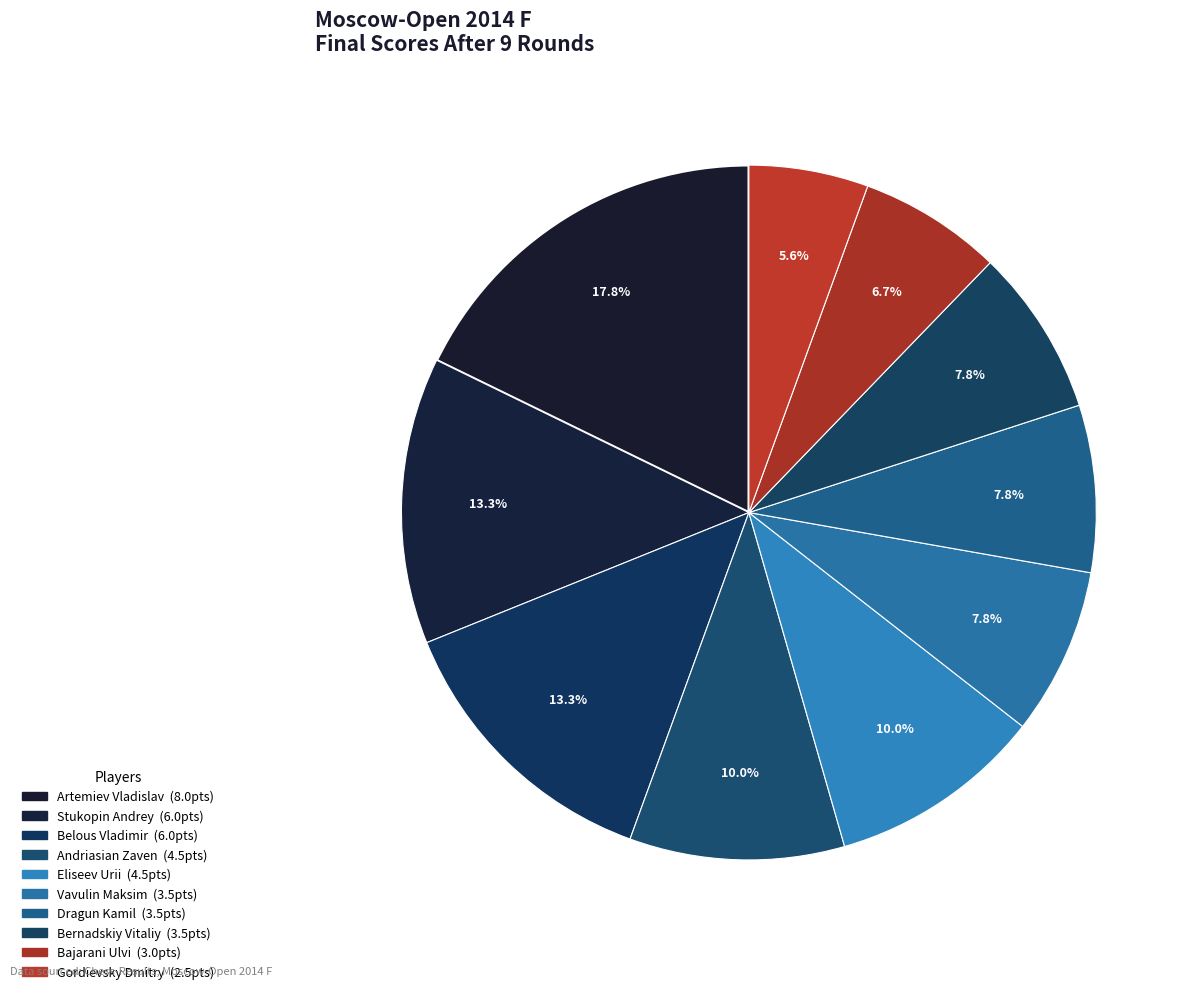

How many slices are in this pie chart?

10